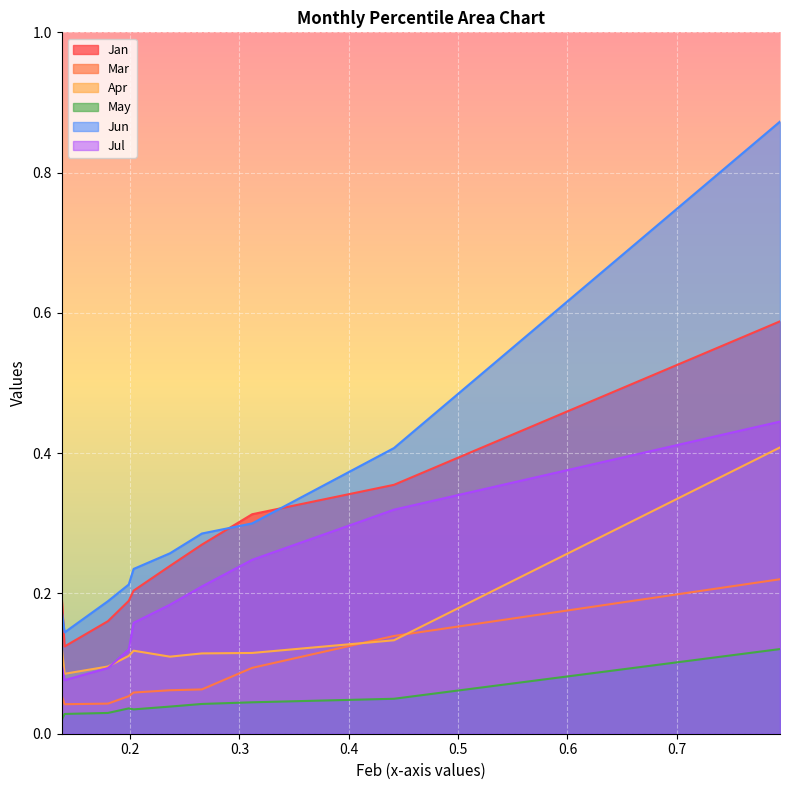

True or false: Mar and Jul cross at least once.

False